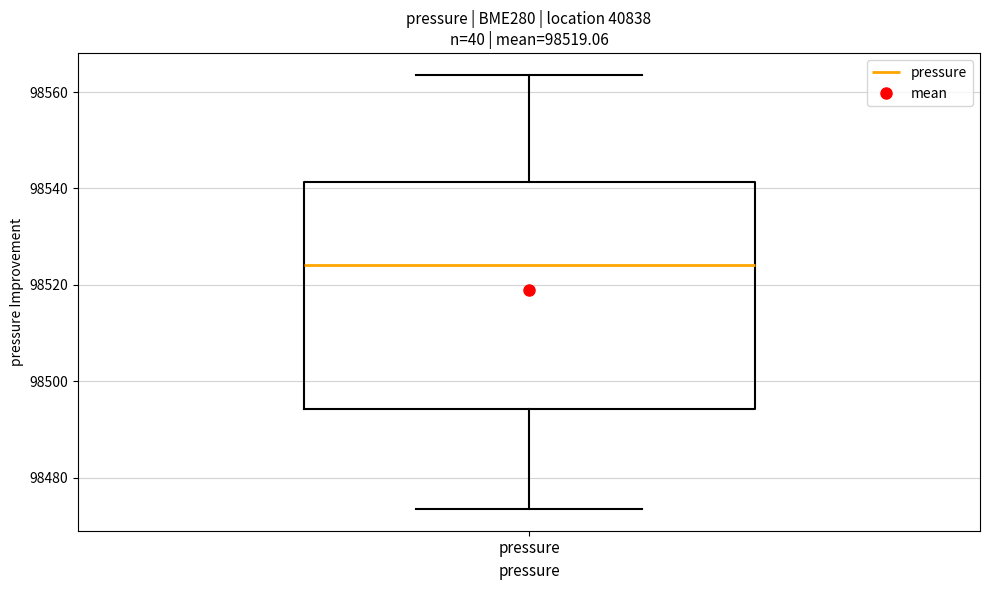

Transcribe this box plot: give where the median line is, the range the box spans, and where the two whiskers end, as read against the y-axis. The values are not printed on the chart, so give them approximately, as read against the axis.

median 98524, box 98494 to 98542, whiskers 98474 to 98564